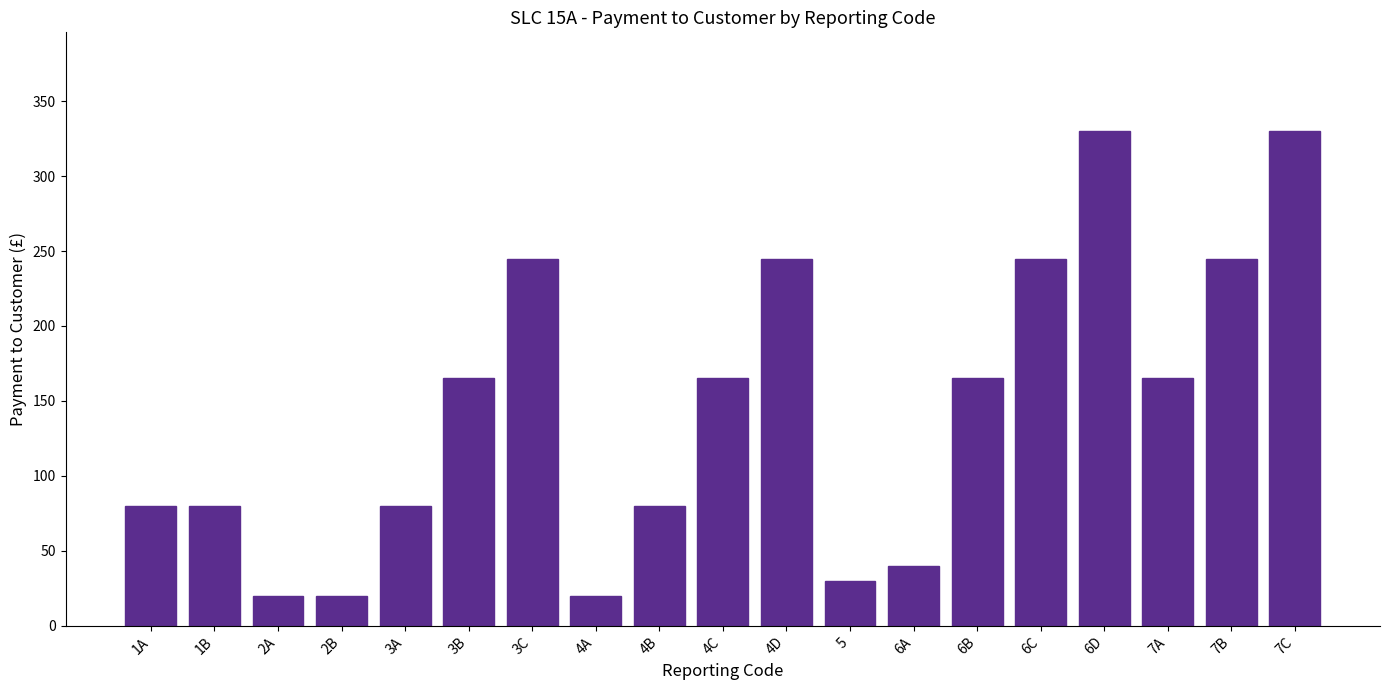

What is the greatest value displayed?

330